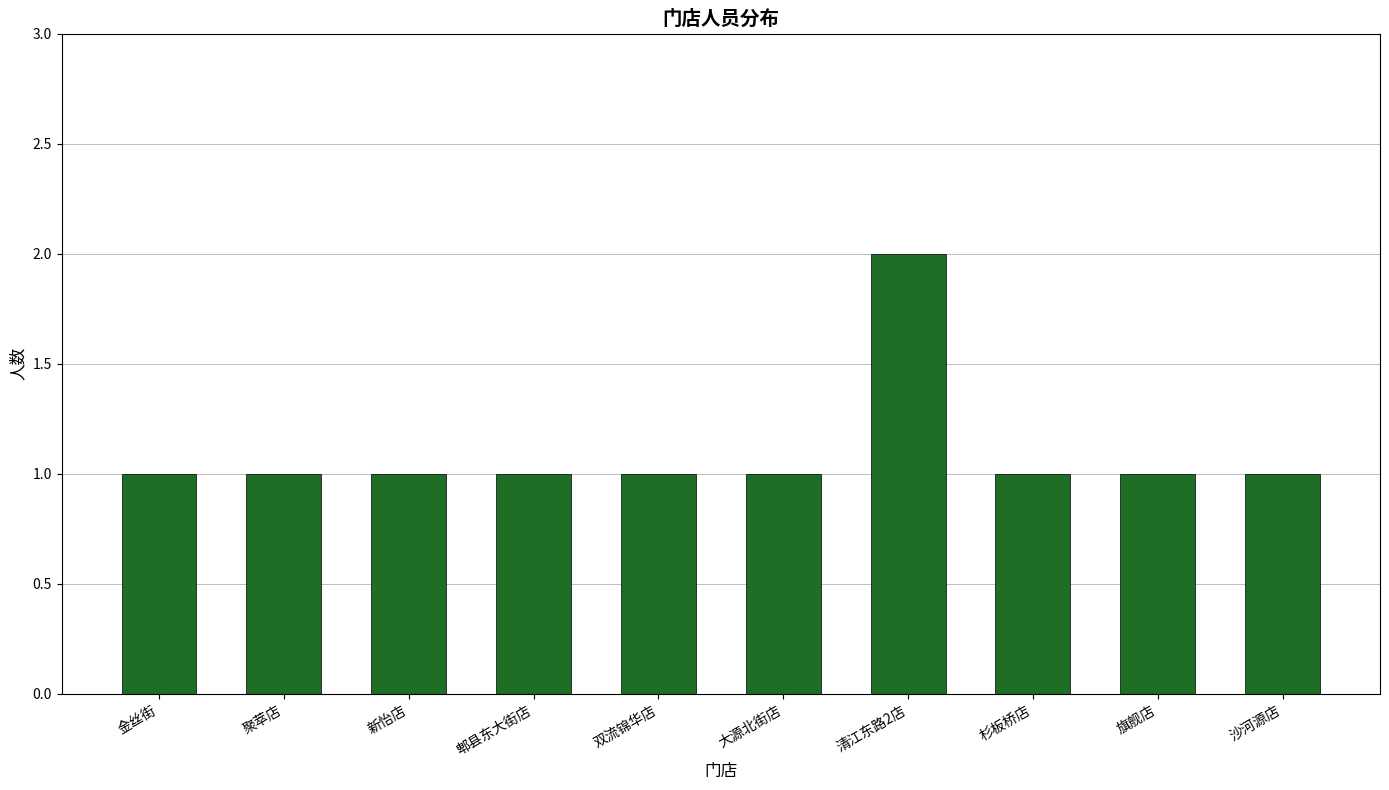

Which label corresponds to the largest value in the chart?

清江东路2店